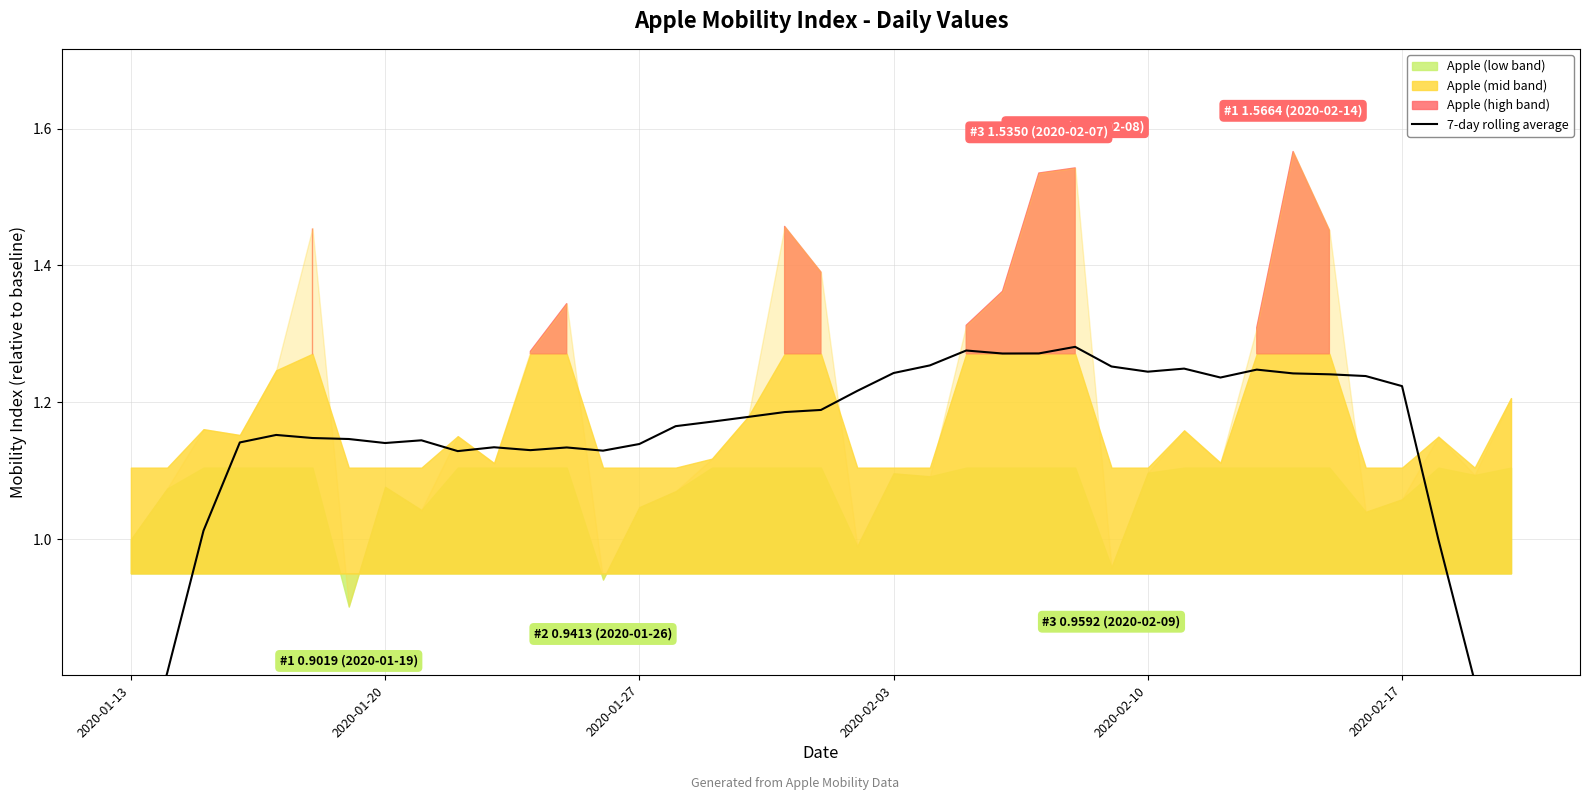

What is the difference between the second highest and second lowest values?

0.6